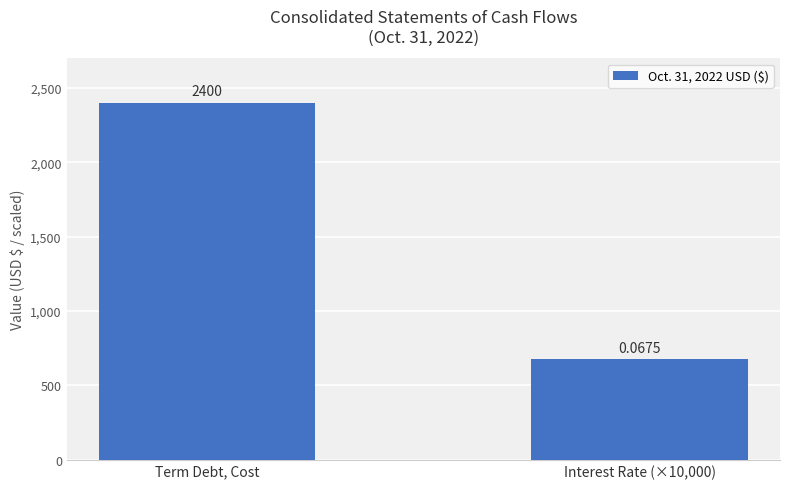

Is it true that the value at Term Debt, Cost is 4200?

False